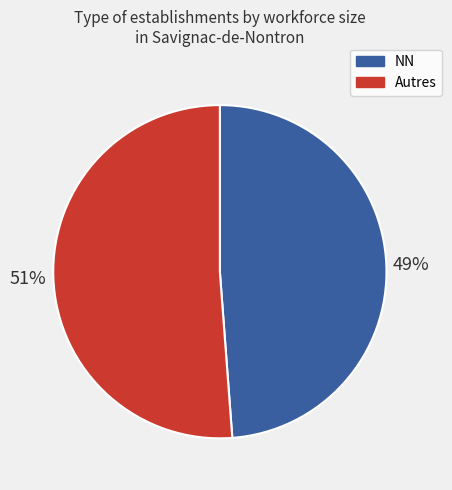

To the nearest percent, what is the difference between the largest and smallest slice percentages?

2%